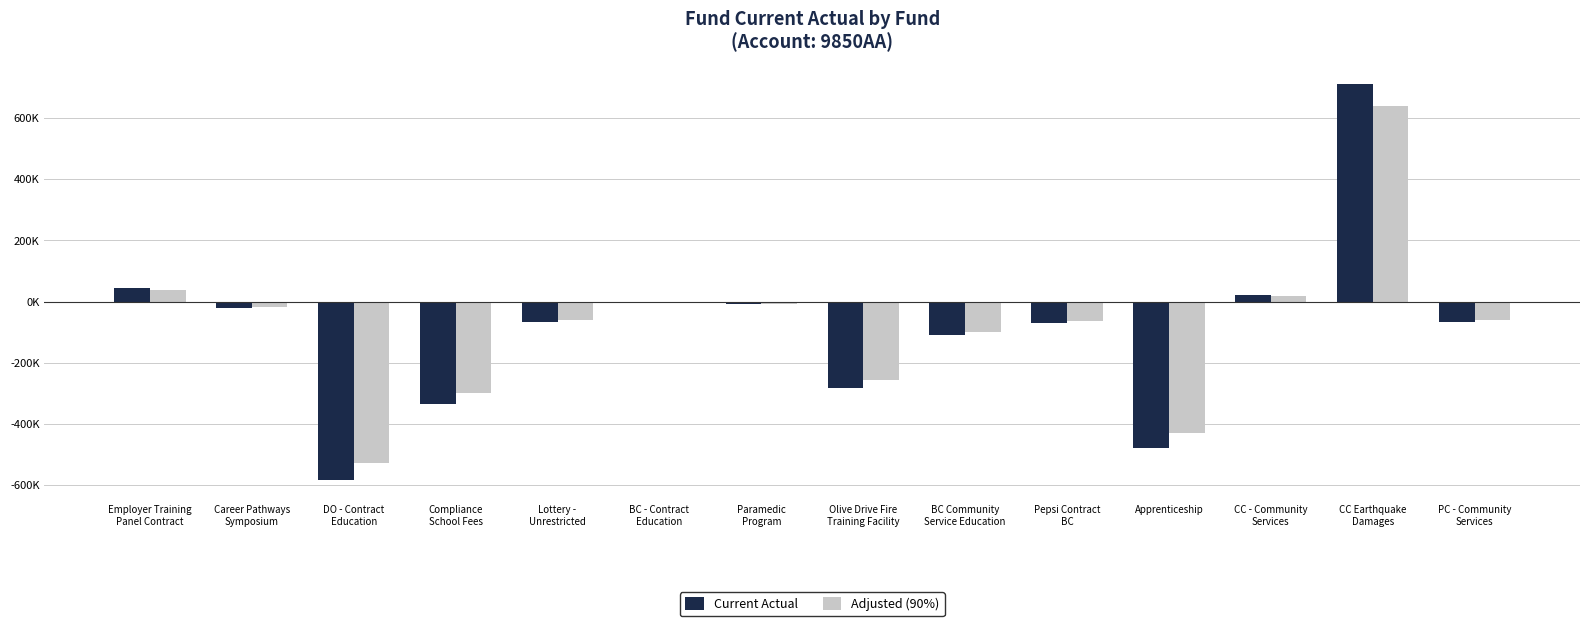

What are all the series names shown in the legend?

Current Actual, Adjusted (90%)